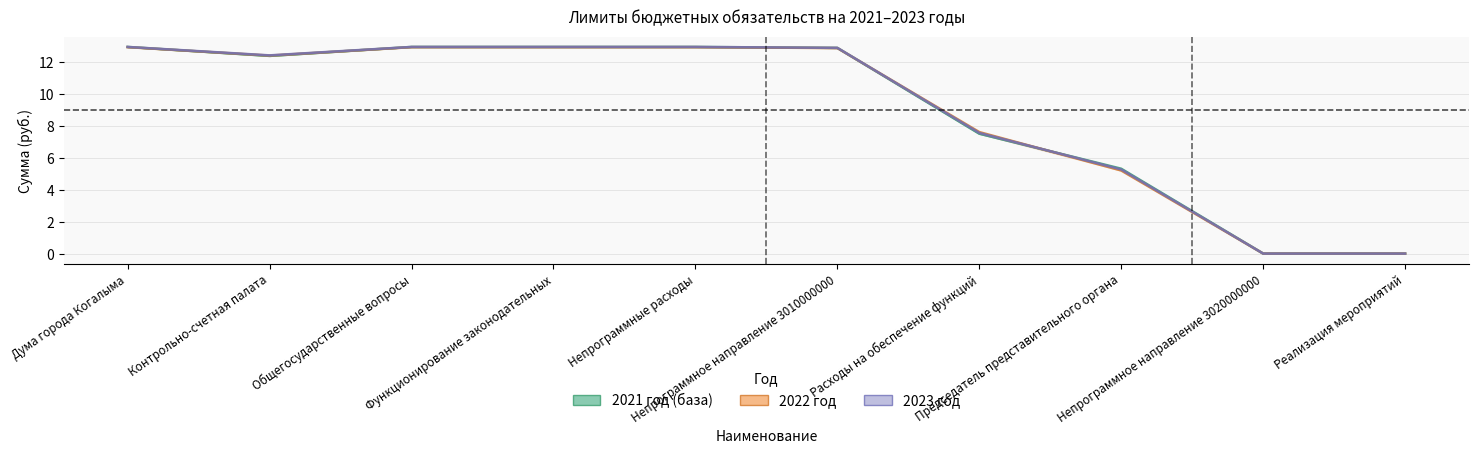

Reading left to right, list all the values displayed in this chart.

2021 год: 13.0	12.4	13.0	13.0	13.0	12.9	7.5	5.4	0.1	0.1
2022 год: 12.9	12.4	12.9	12.9	12.9	12.9	7.6	5.2	0.1	0.1
2023 год: 13.0	12.4	13.0	13.0	13.0	12.9	7.6	5.3	0.1	0.1